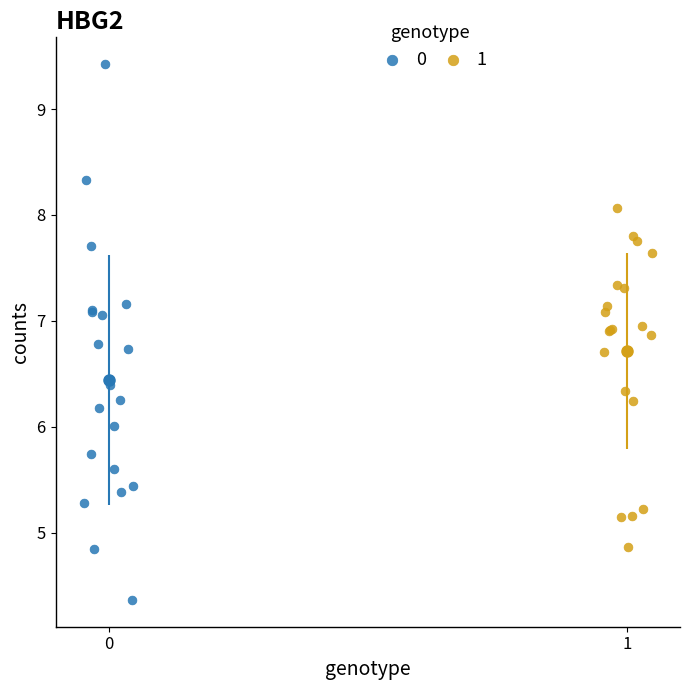

What are all the series names shown in the legend?

0, 1